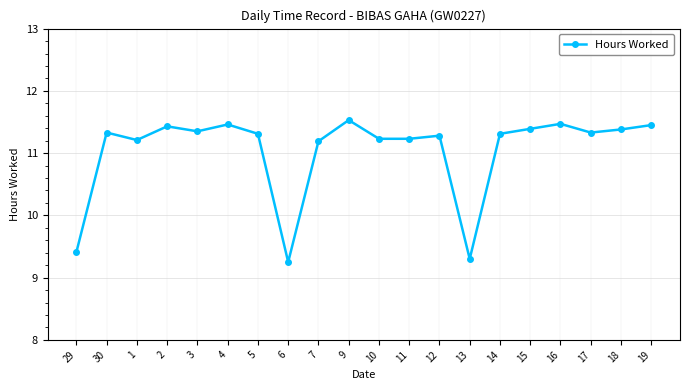

What is the sum of all values?

220.8